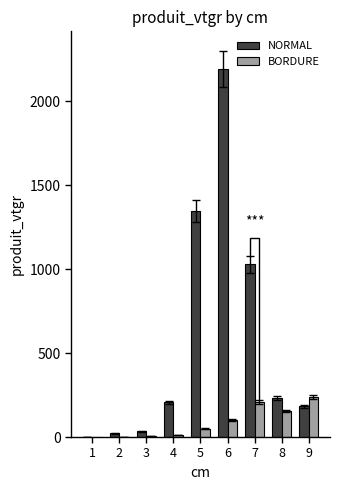

Which series changed the most between 3 and 6?

NORMAL